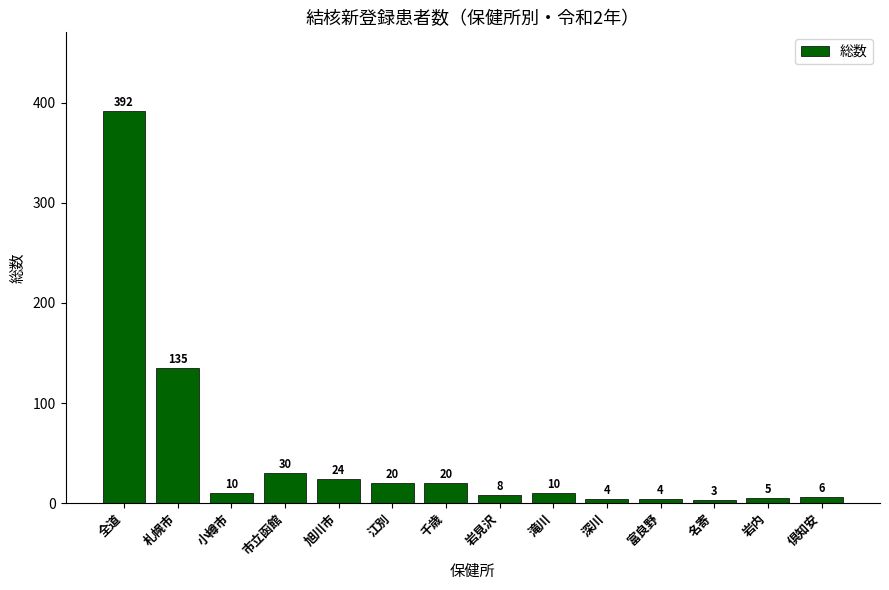

True or false: the data shows 5 at 岩内.

True